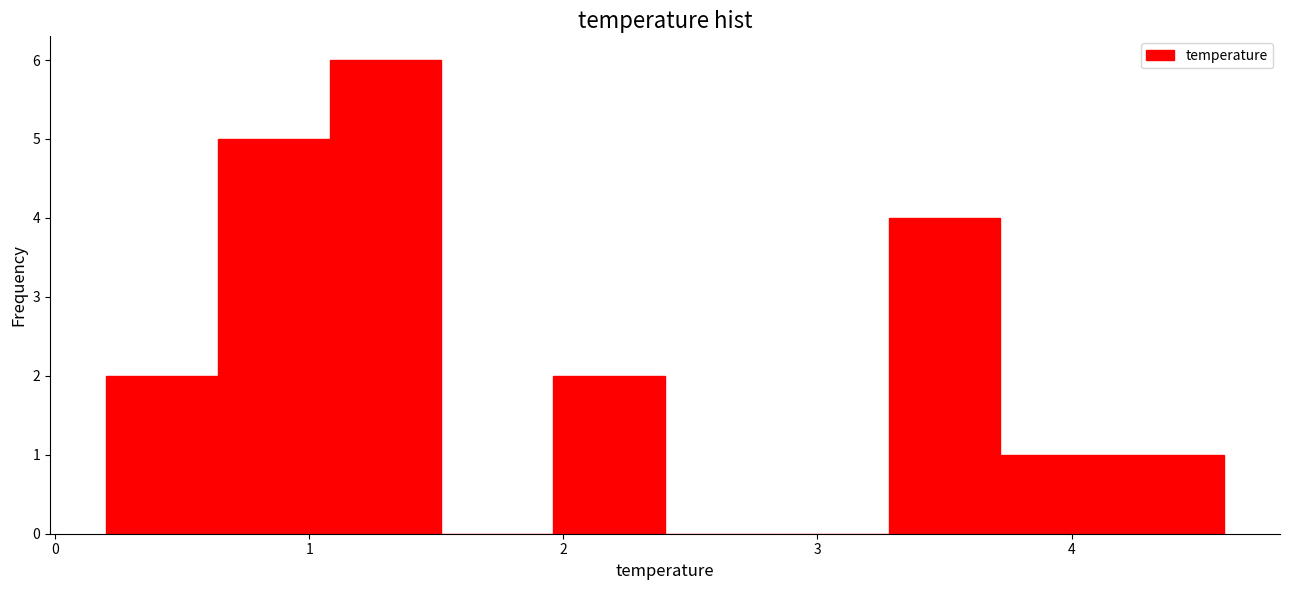

How tall is the bar that spans 0.20 to 0.64 on the x-axis? Neither the bar edges nor the heights are printed on the chart, so give them approximately, as read against the axes.

2